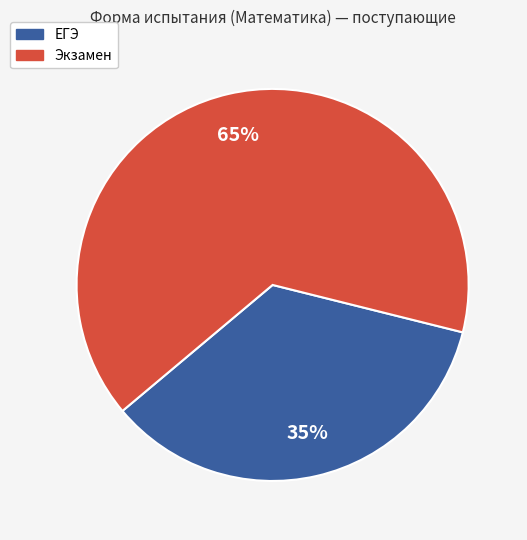

What is the smallest slice in the pie chart?

ЕГЭ